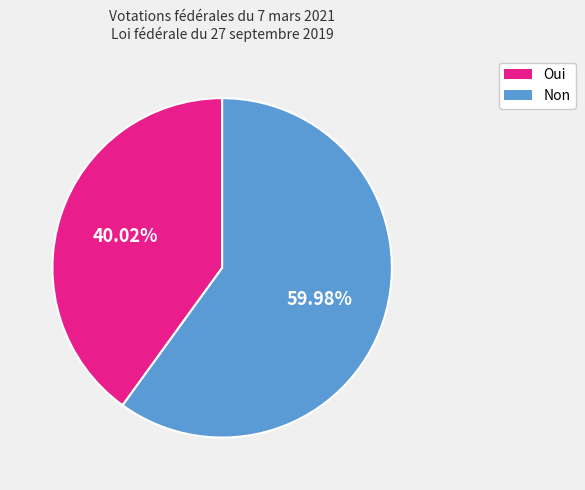

Is it true that Non is 60% of the pie?

True